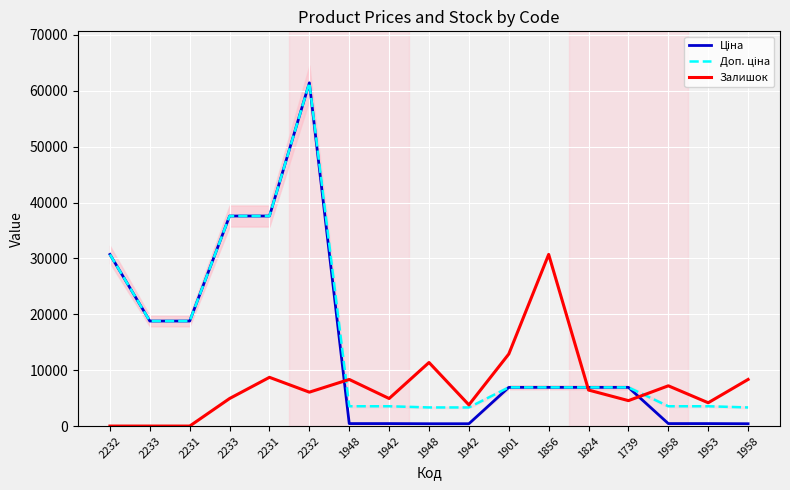

Which series has the largest total across all categories?

Доп. ціна